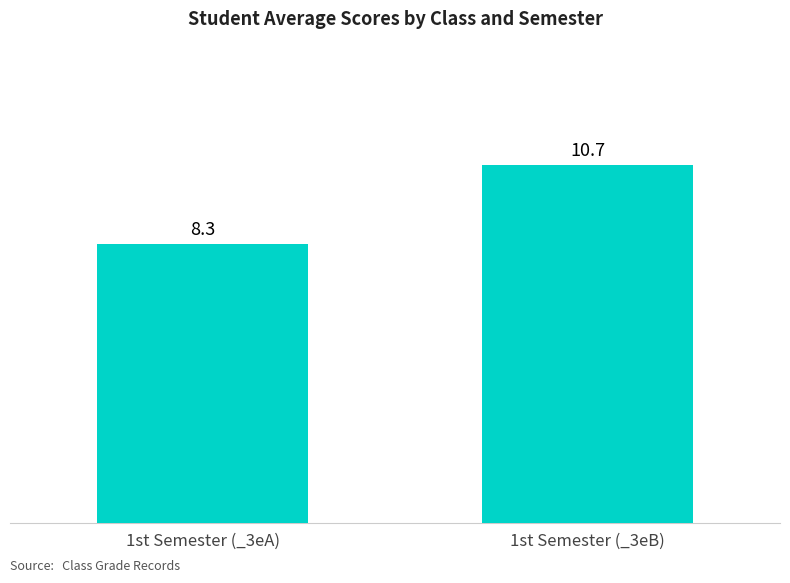

What is the greatest value displayed?

10.7